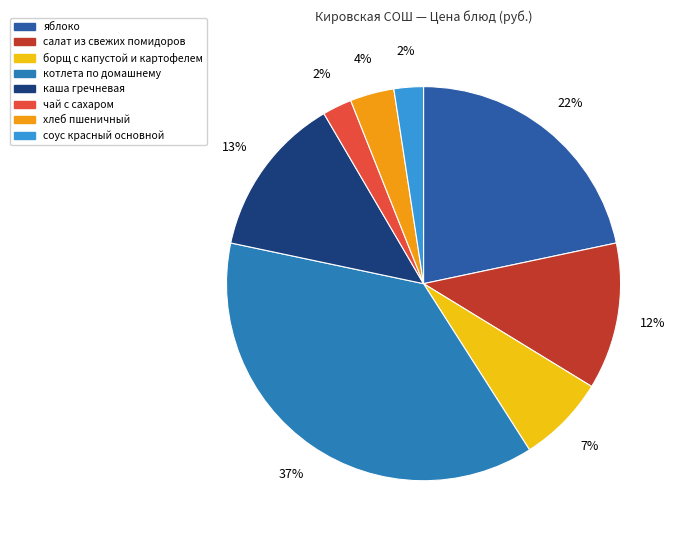

What percentage is the каша гречневая slice, to the nearest percent?

13%